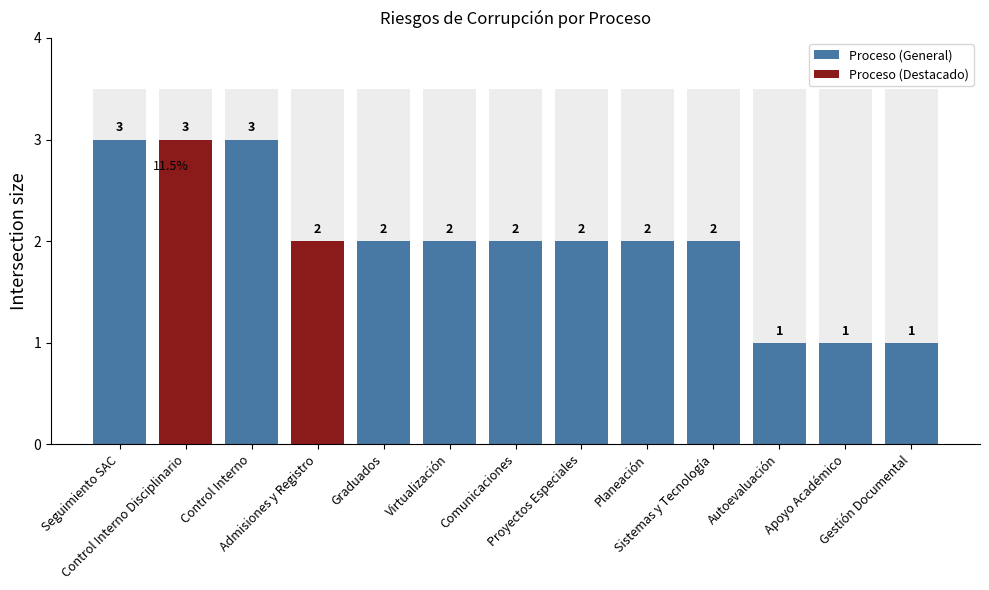

Which category has the highest value across all series?

Seguimiento SAC